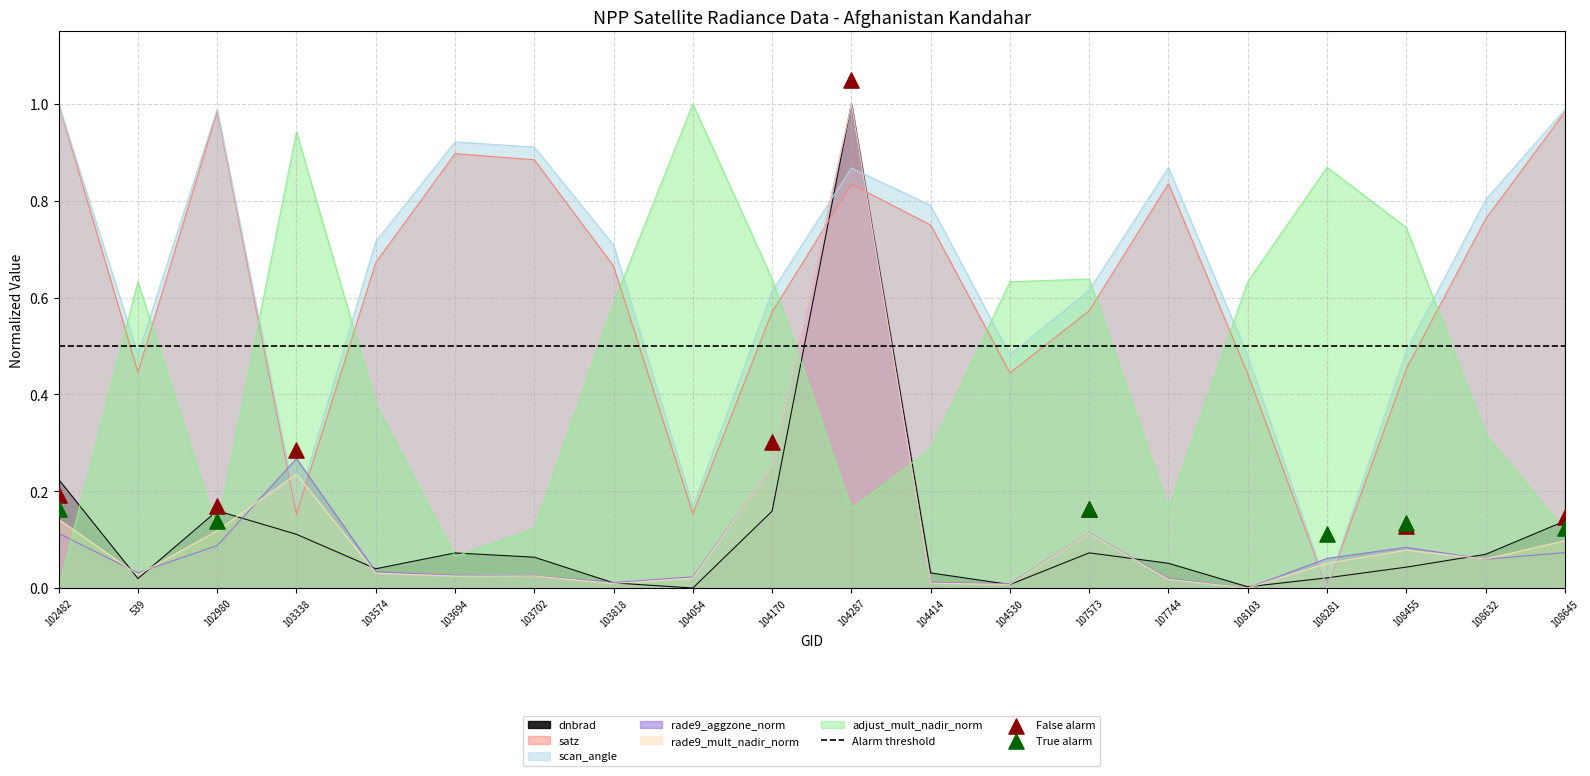

Which series has the largest Y range (max minus min)?

dnbrad